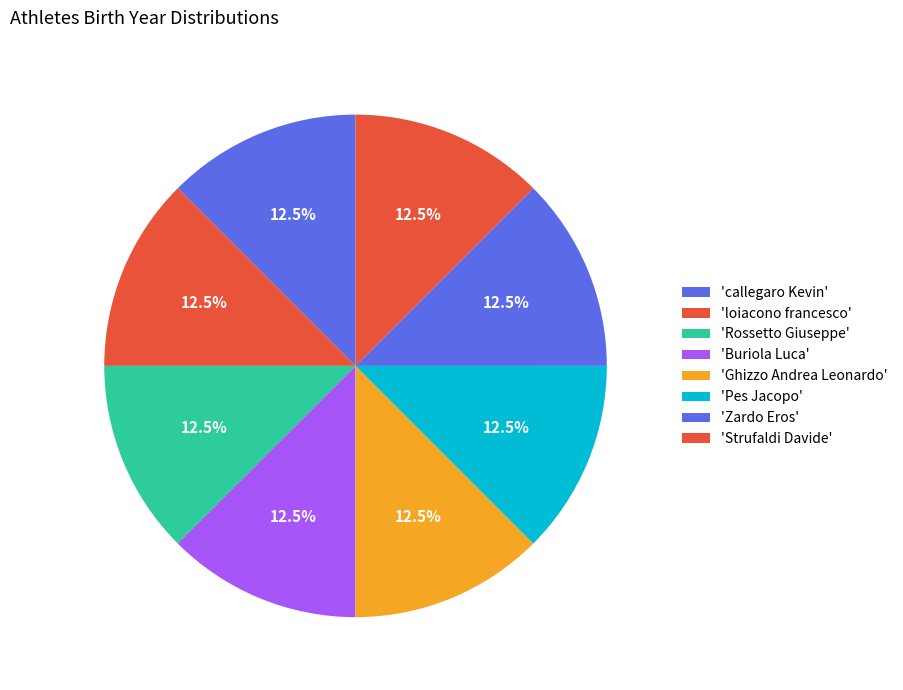

Count the number of slices in the pie.

8